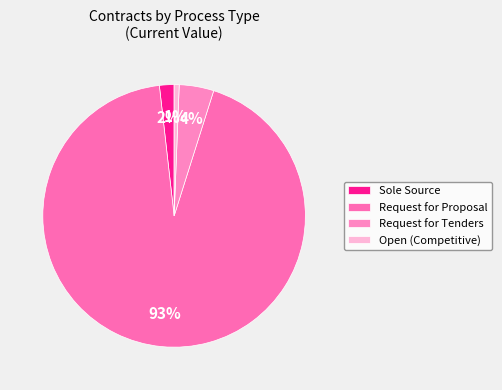

How many segments does this pie chart have?

4